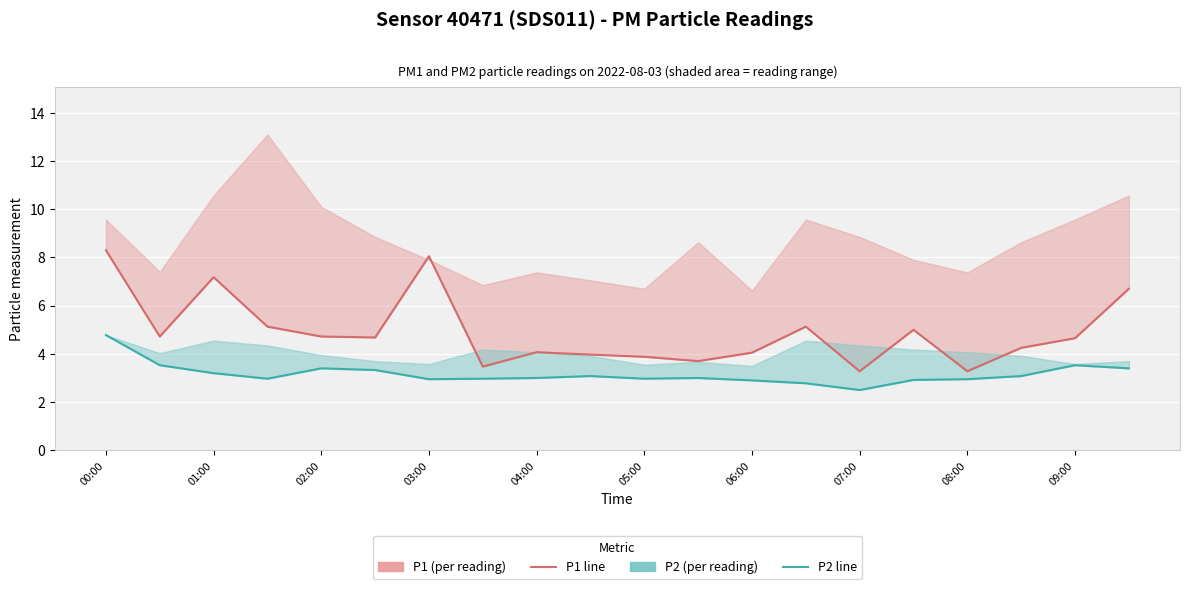

What is the sum of all P1 line values?

98.2